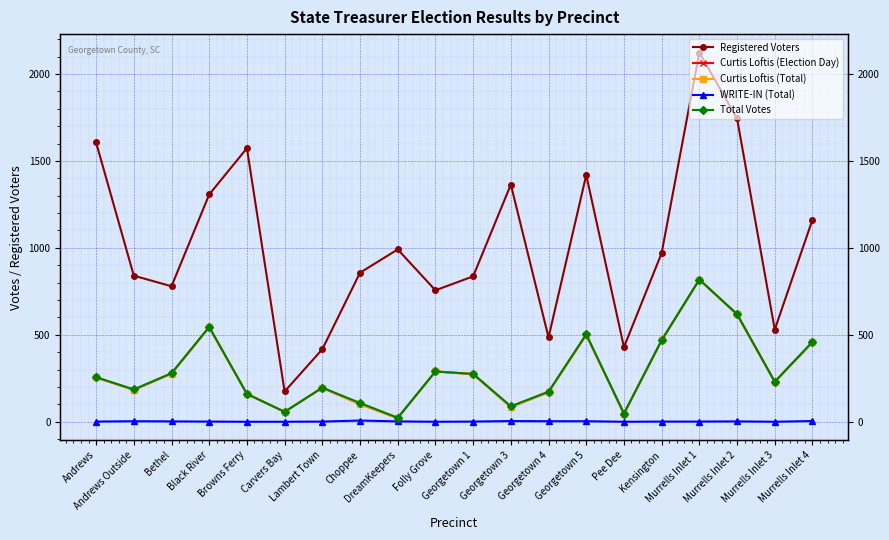

Count the number of categories in the chart.

20